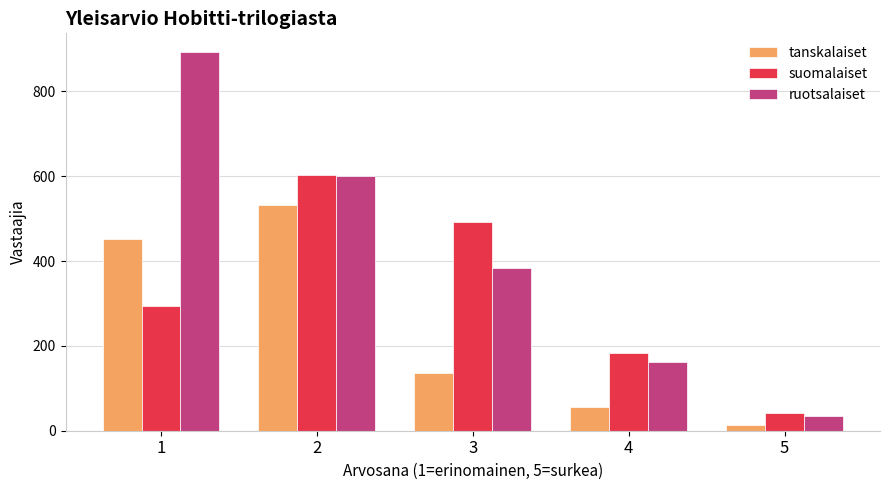

What is the difference between the highest and lowest values at 5?

27